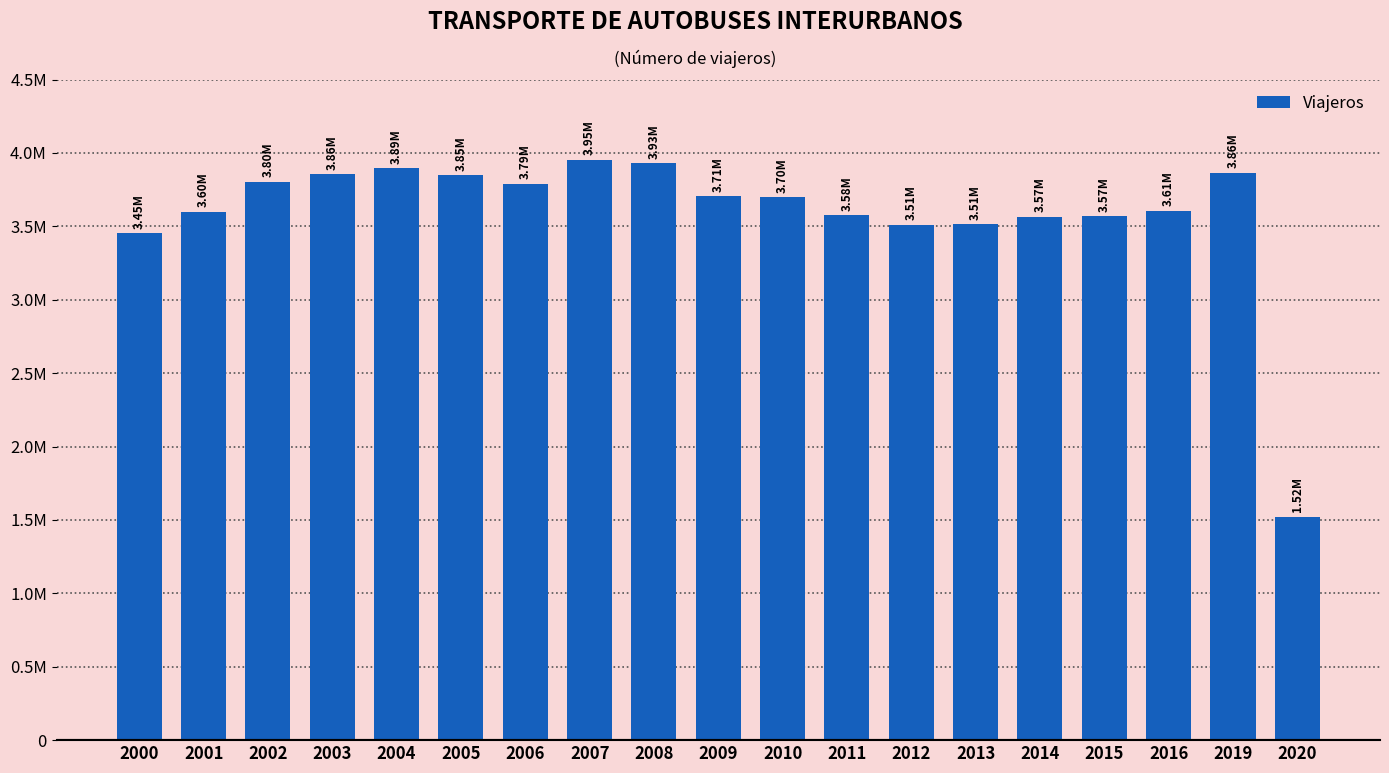

What is the difference between the values at 2013 and 2015?

55221